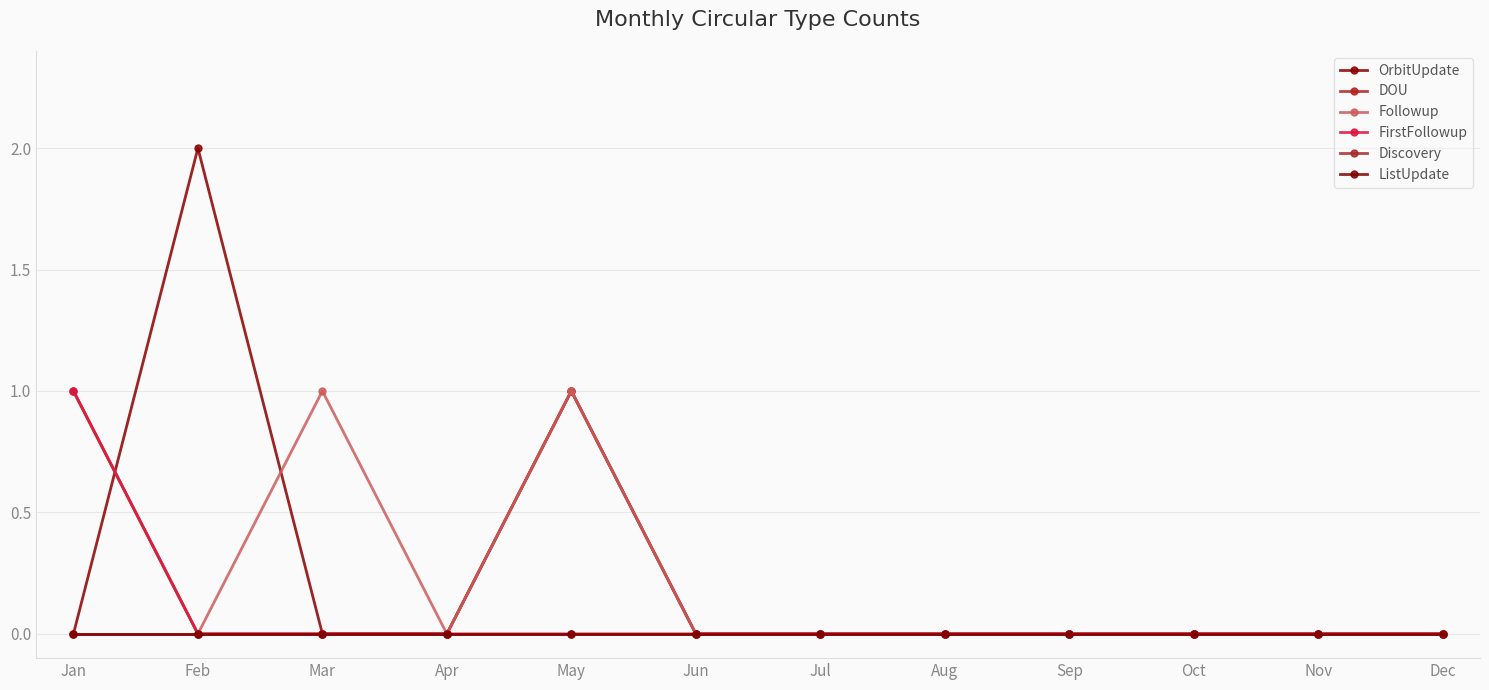

At which category does Followup reach its first local valley?

Feb